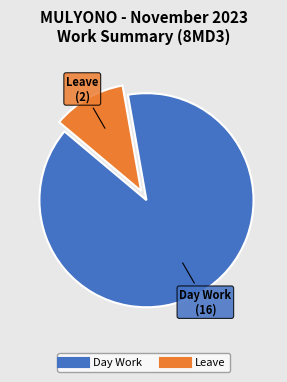

How many segments does this pie chart have?

2